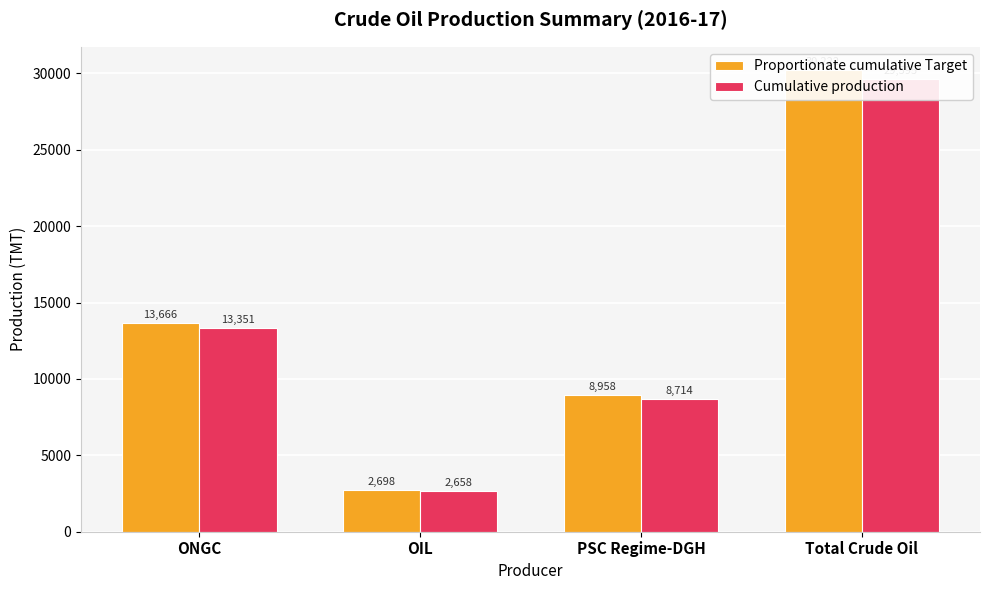

The value of Cumulative production at OIL is 2657.6. True or false?

True